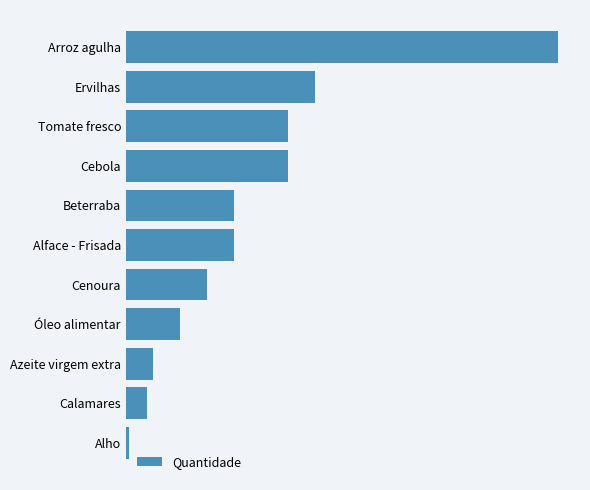

Does the chart contain any negative values?

No